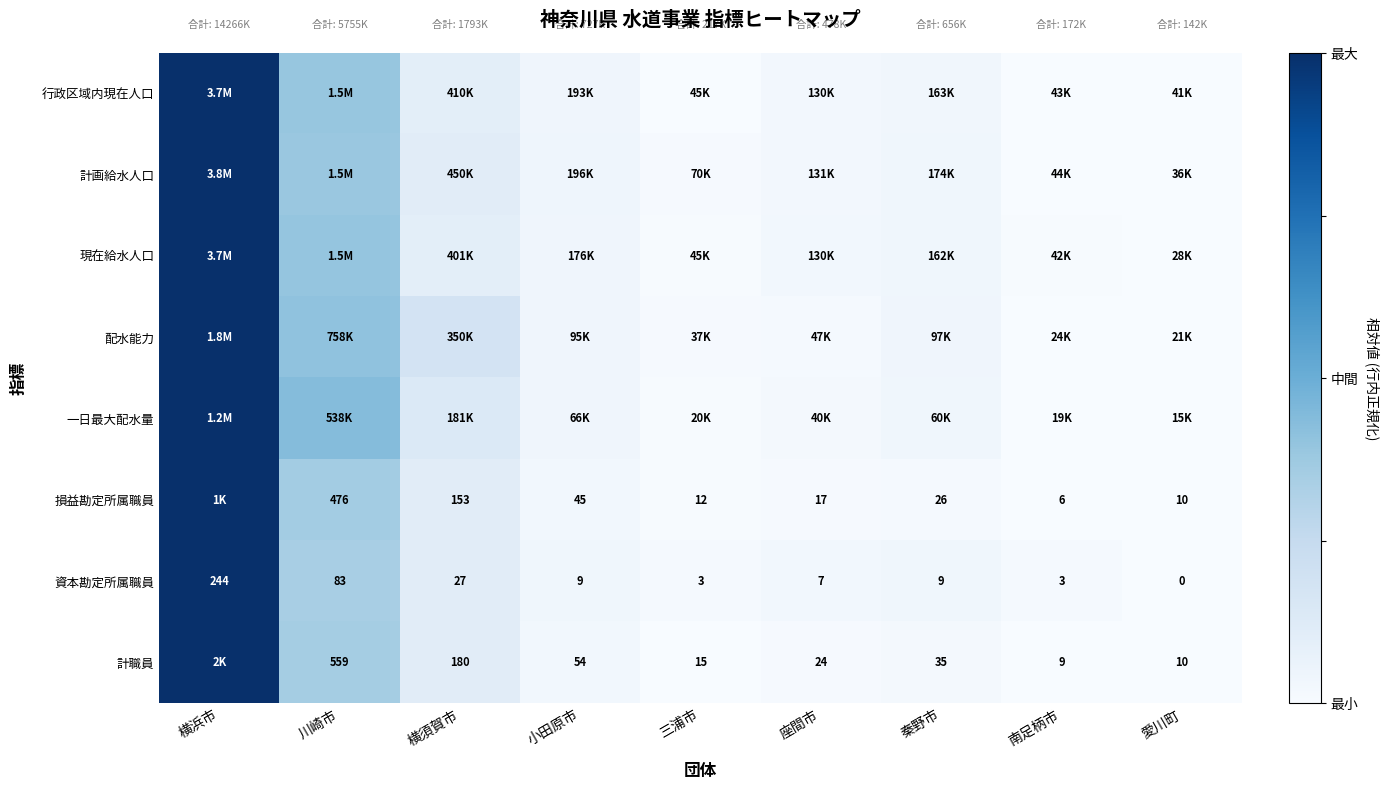

At which label does 資本勘定所属職員 reach its minimum?

愛川町